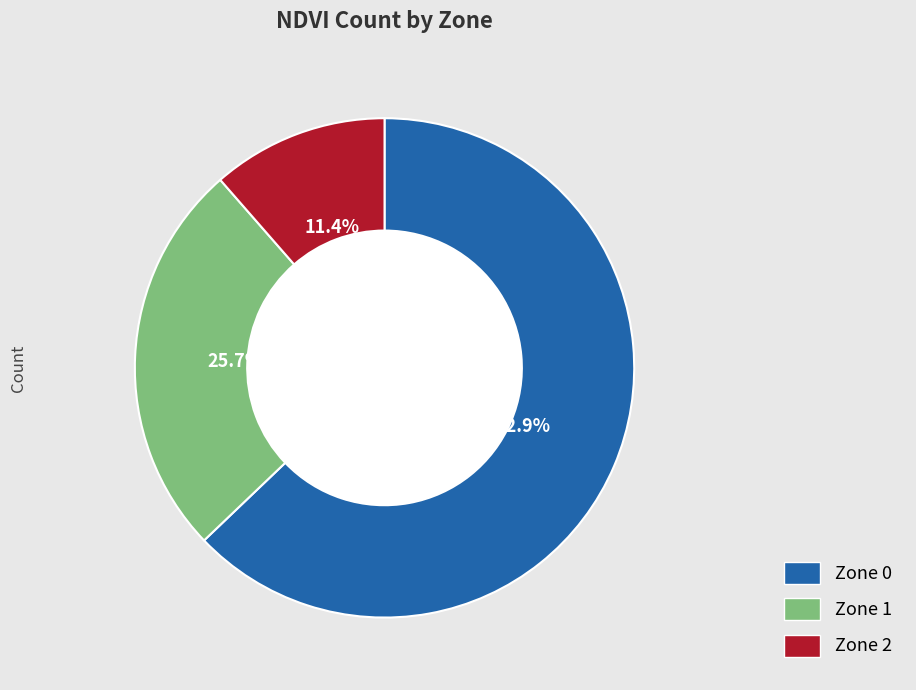

What percentage is the Zone 1 slice, to the nearest percent?

26%